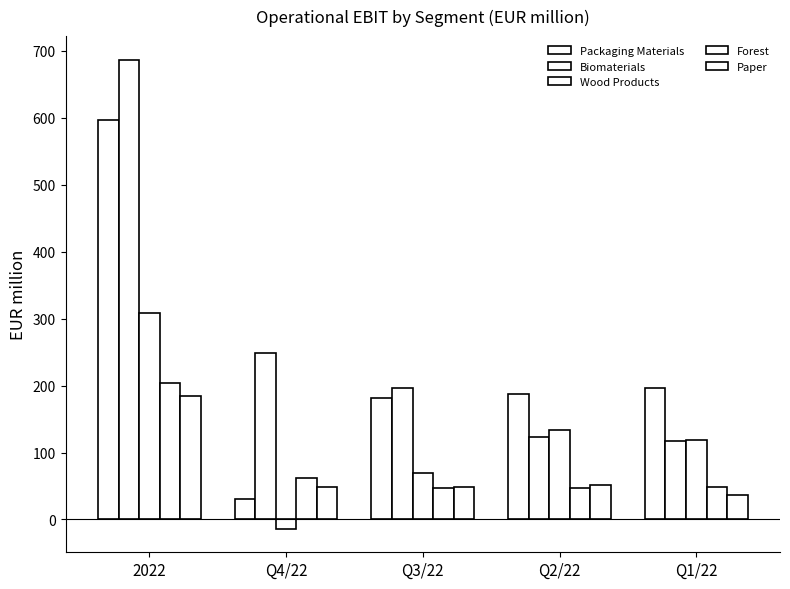

How many distinct data groups are displayed?

5